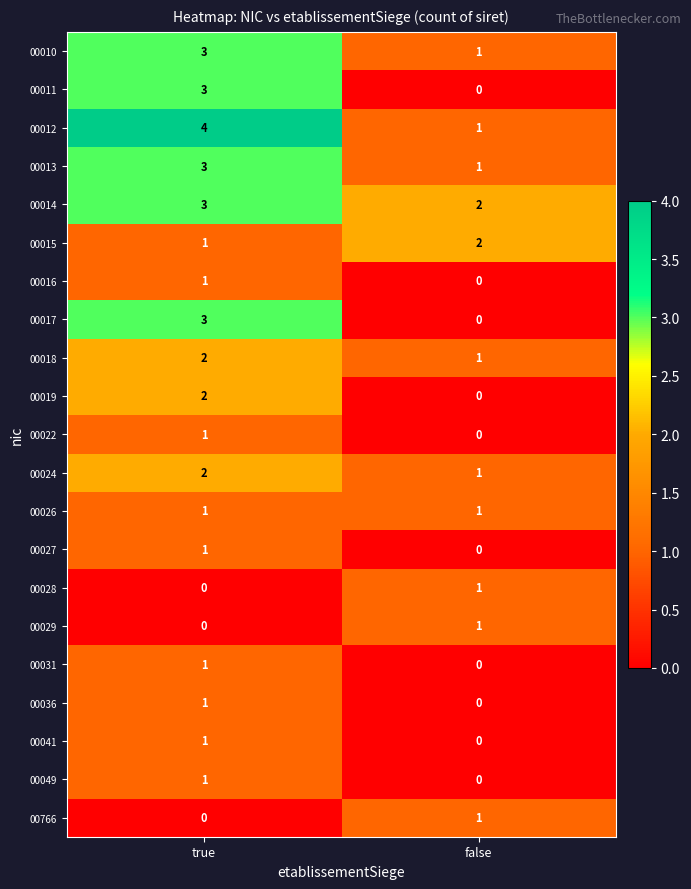

The value of 00013 at true is 3. True or false?

True